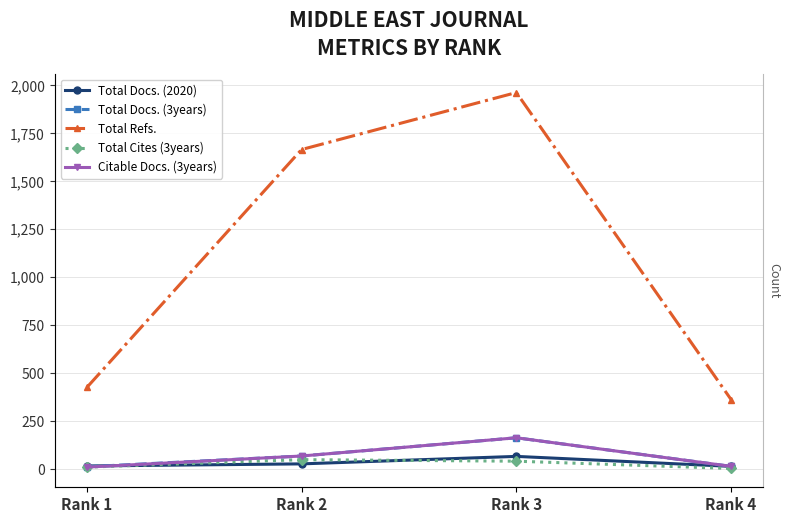

What is the value of the Citable Docs. (3years) point at the 2nd from the left?

66